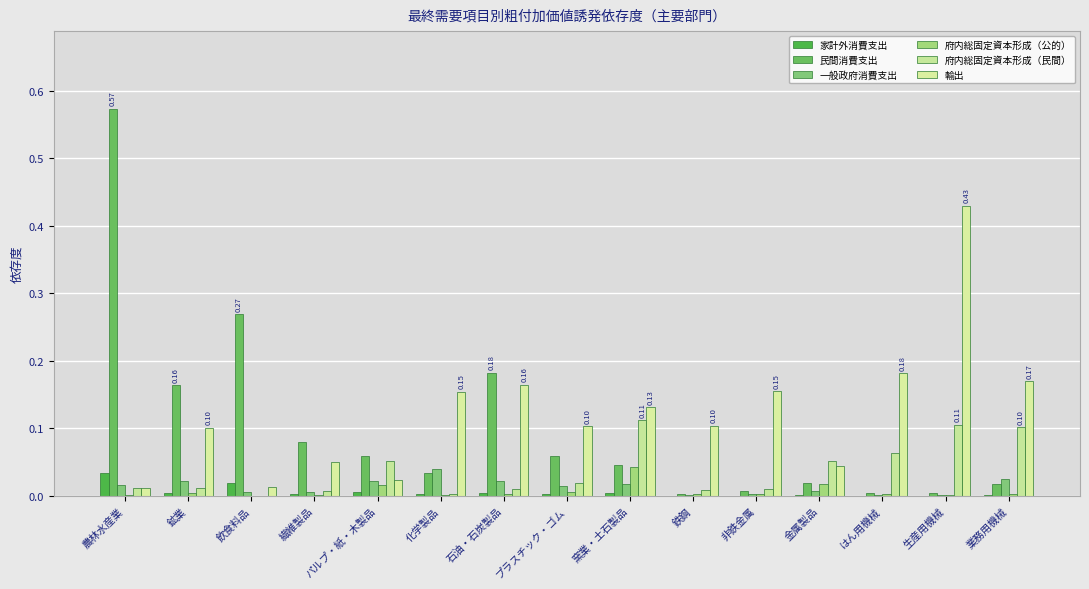

Rank the categories by 民間消費支出 value from lowest to highest.

鉄鋼, はん用機械, 生産用機械, 非鉄金属, 業務用機械, 金属製品, 化学製品, 窯業・土石製品, プラスチック・ゴム, パルプ・紙・木製品, 繊維製品, 鉱業, 石油・石炭製品, 飲食料品, 農林水産業